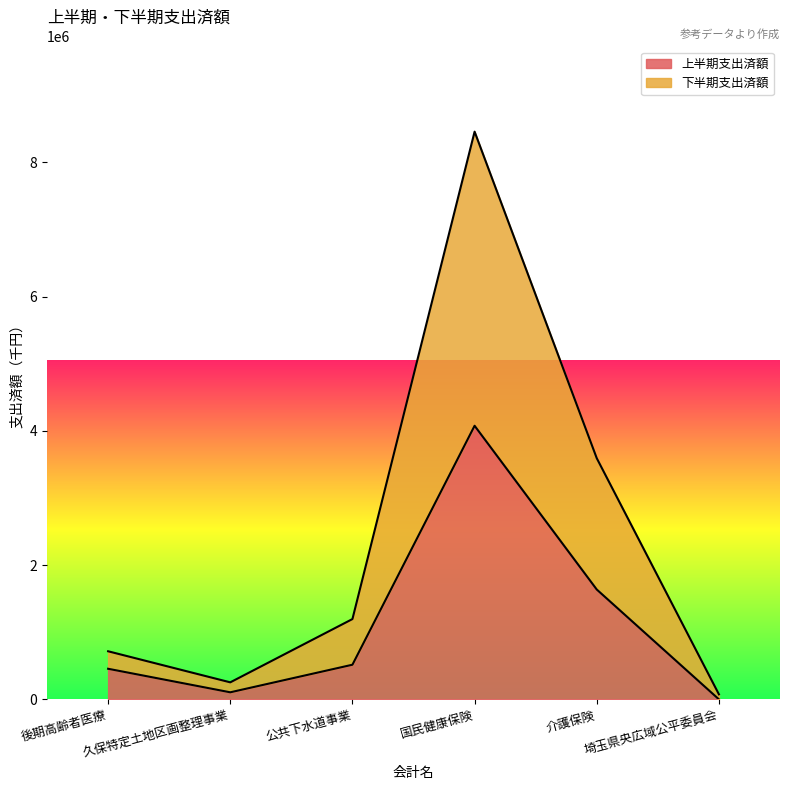

True or false: 上半期支出済額 has a value of 216 at 埼玉県央広域公平委員会.

True